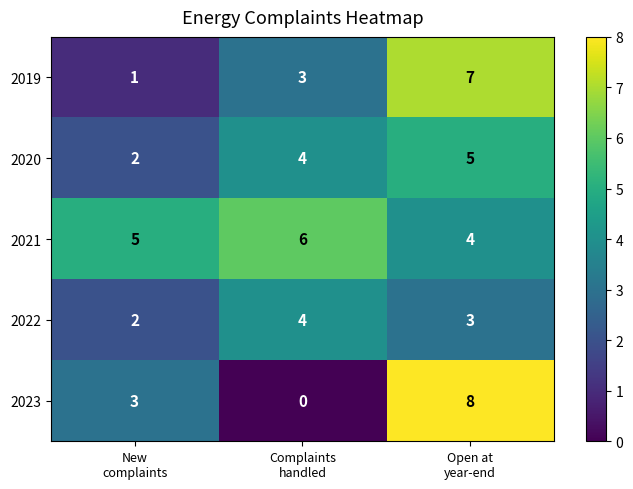

What is the difference between the maximum and minimum values in the 2019 series?

6